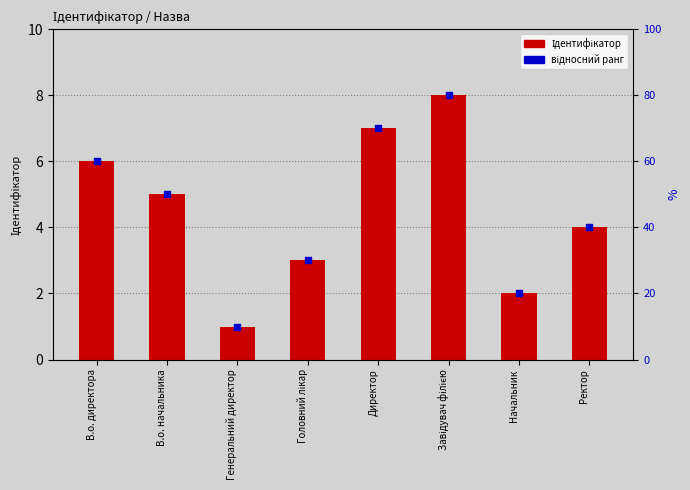

Which series has the largest total across all categories?

Ідентифікатор